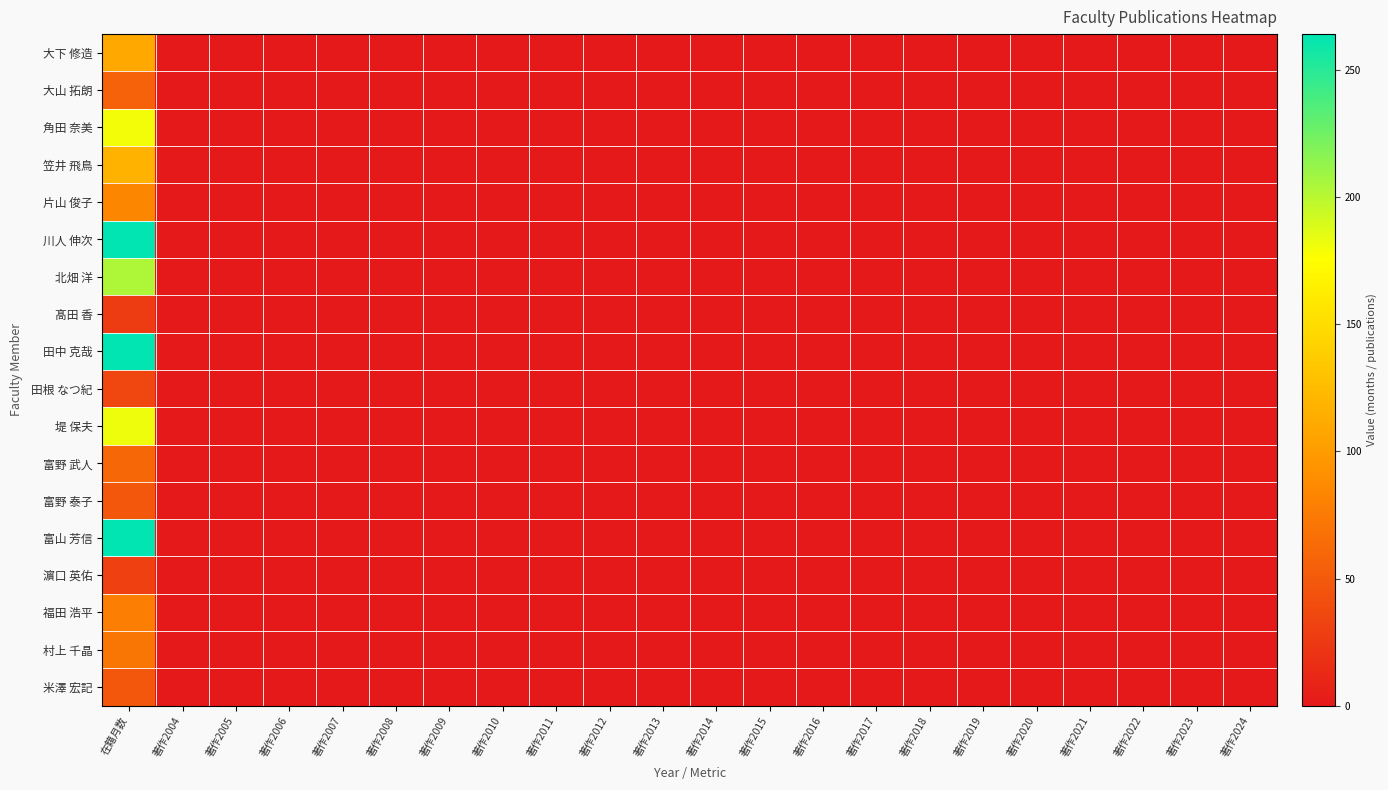

At how many categories does at least one series exceed 159?

1